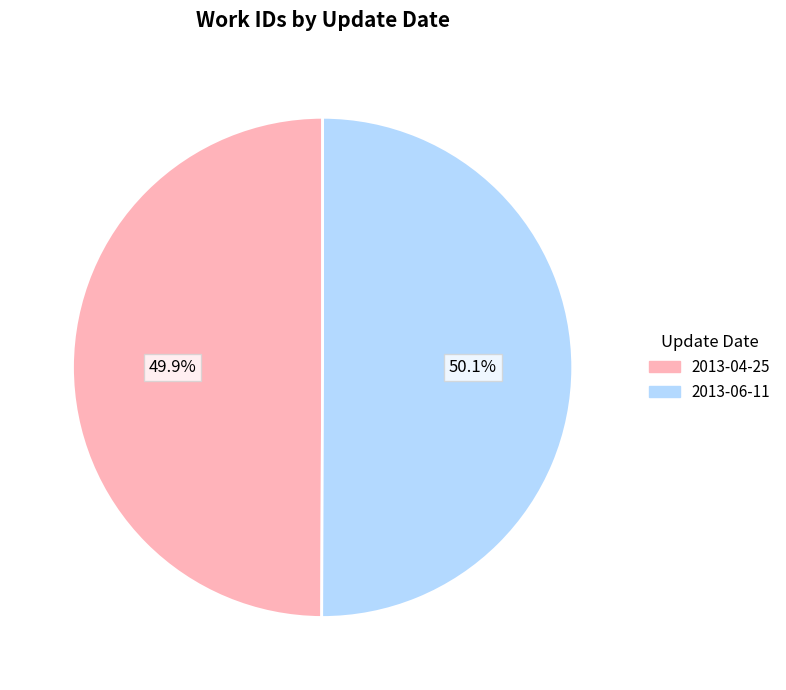

To the nearest percent, what percentage of the pie is 2013-06-11?

50%